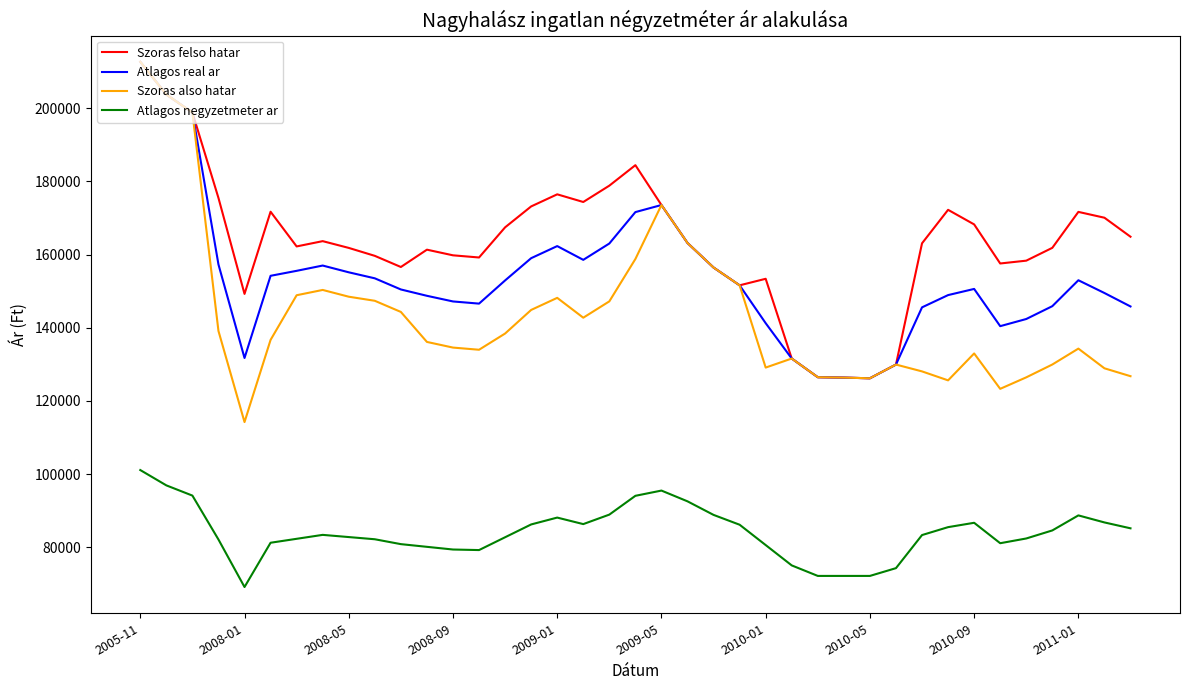

Is this an area chart (filled region under the line)?

No